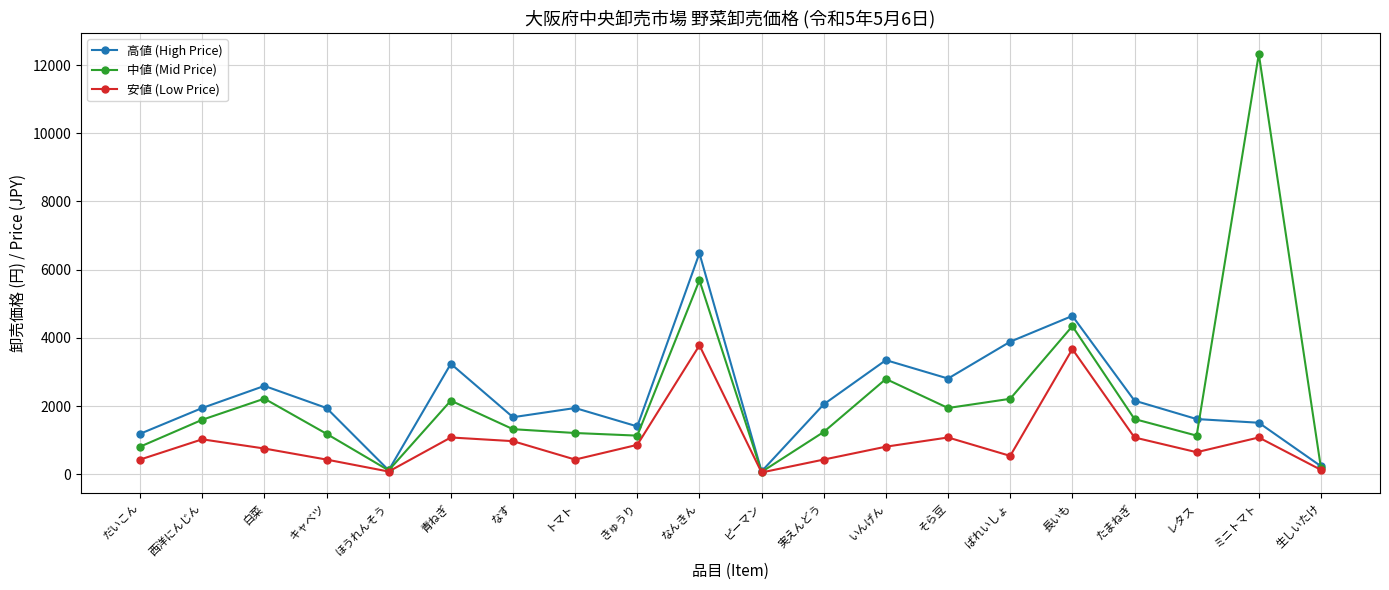

The value of 安値 (Low Price) at きゅうり is 333. True or false?

False